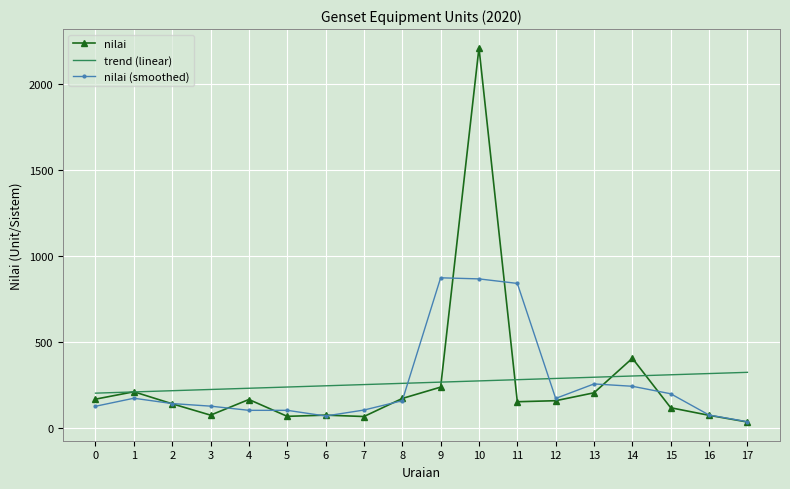

What is the maximum value for nilai (smoothed)?

873.3